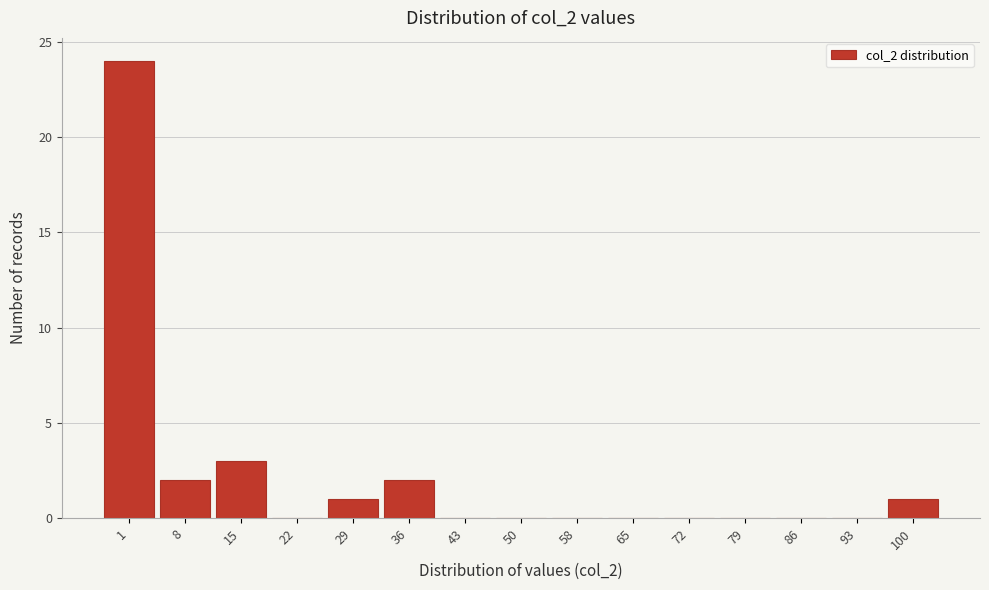

Reading right to left, extract all data points from this chart.

100=1	93=0	86=0	79=0	72=0	65=0	58=0	50=0	43=0	36=2	29=1	22=0	15=3	8=2	1=24